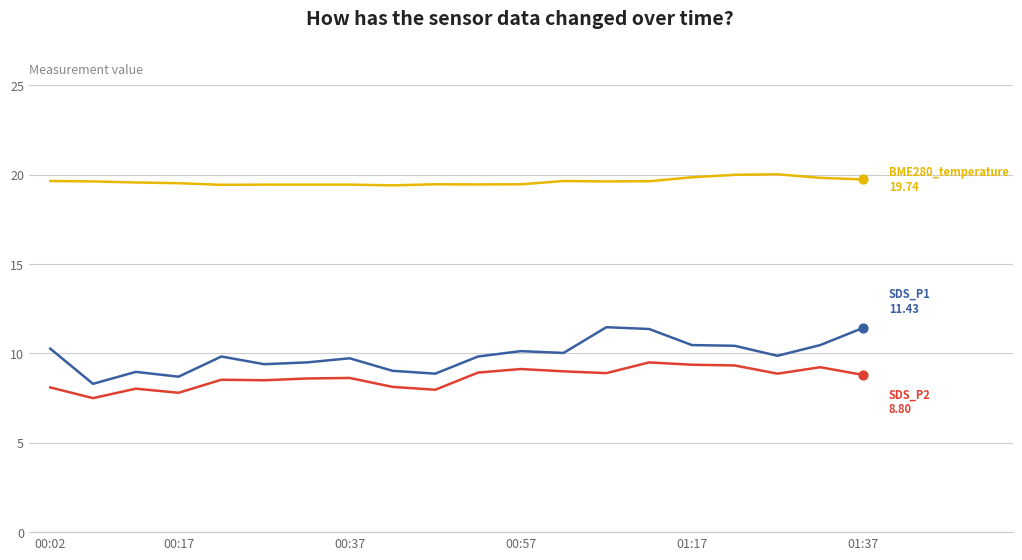

What is the minimum value shown in the chart?

7.5